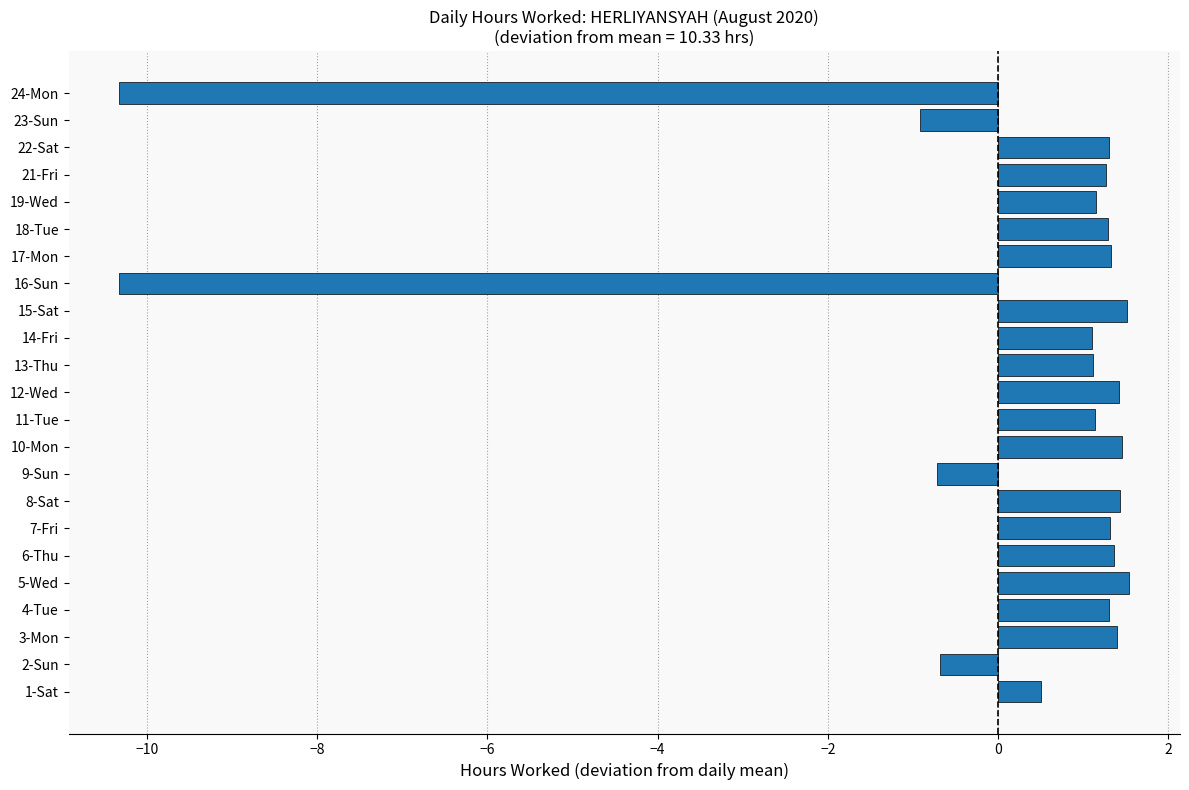

Which has a higher value, 24-Mon or 17-Mon?

17-Mon